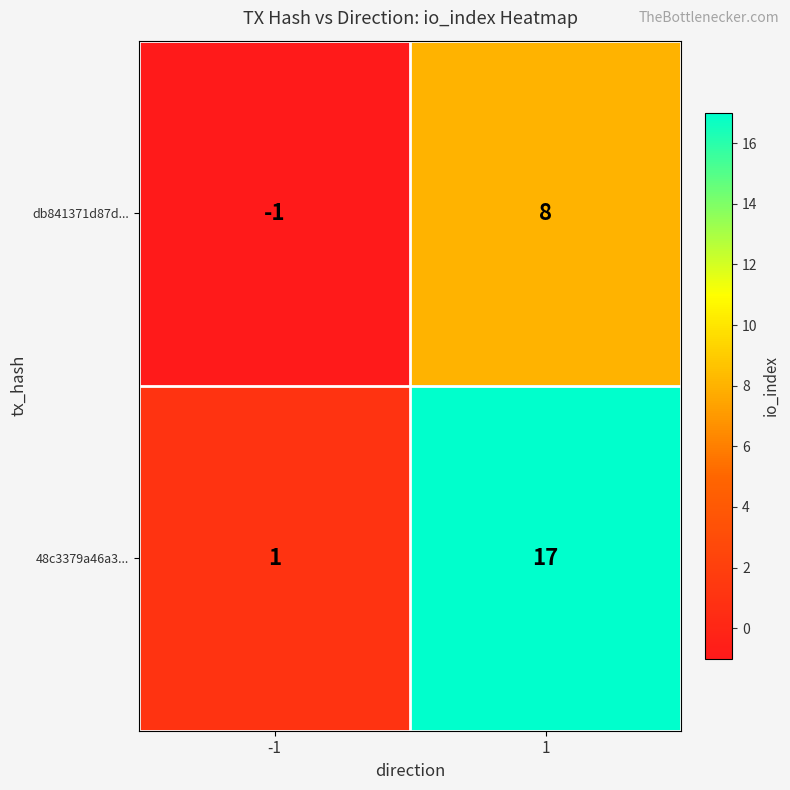

What is the difference between the highest and lowest values at 1?

9